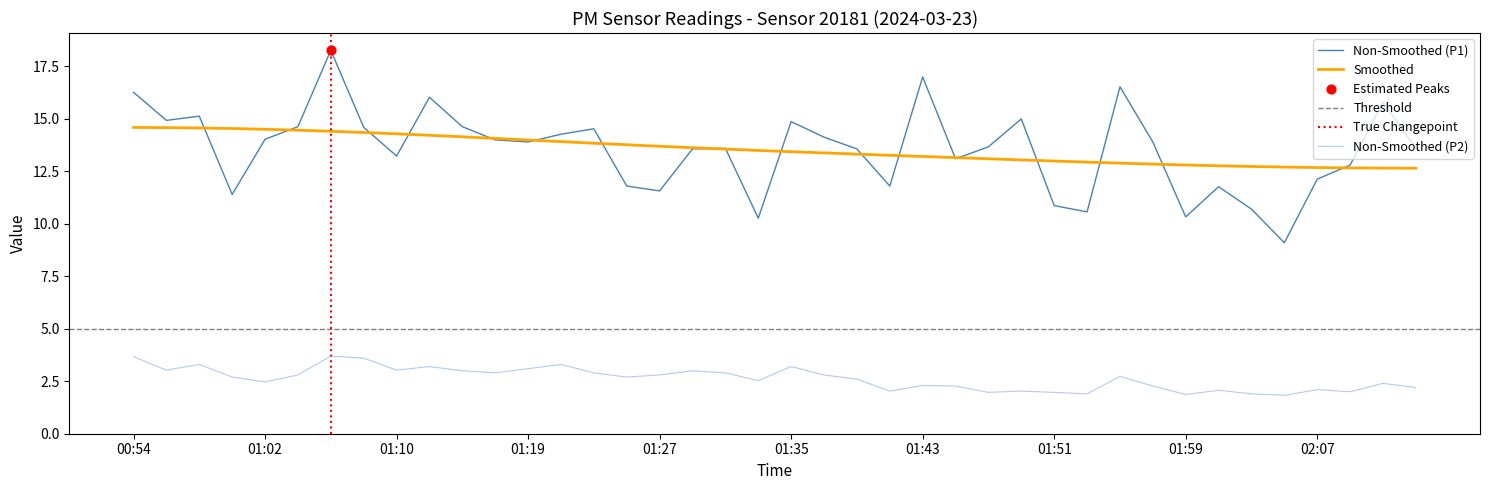

At which category is the sum across all series the highest?

01:06